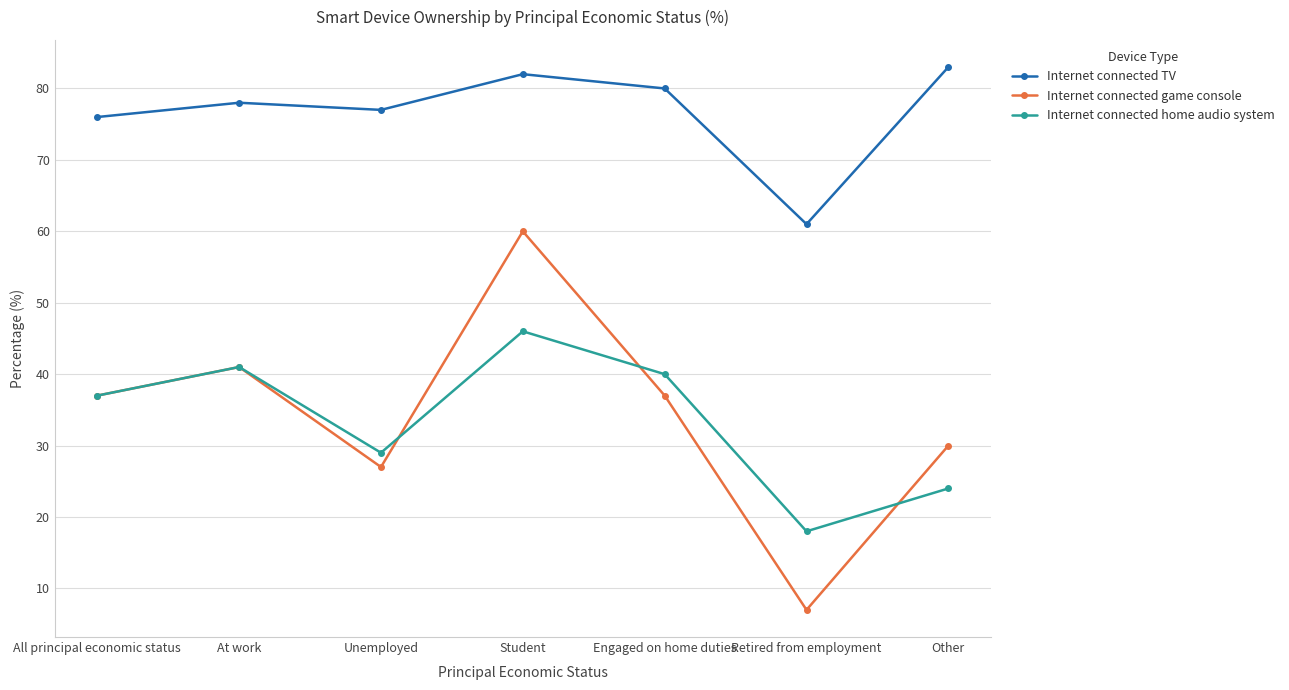

True or false: Internet connected game console has more than 0 interior local peaks.

True